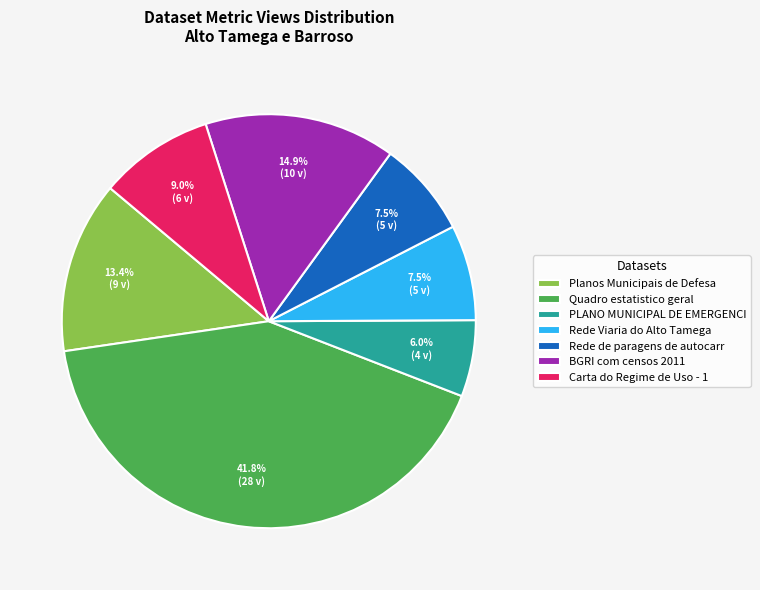

The Carta do Regime de Uso - 1 slice represents 9% of the pie. True or false?

True